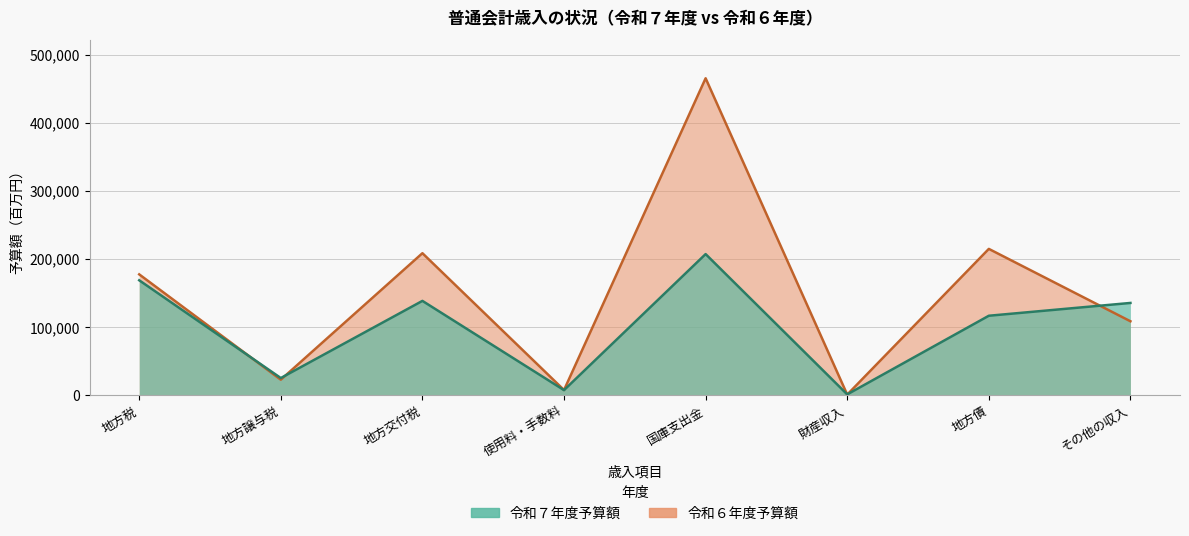

What is the difference between the maximum and minimum values in the 令和７年度予算額 series?

206151